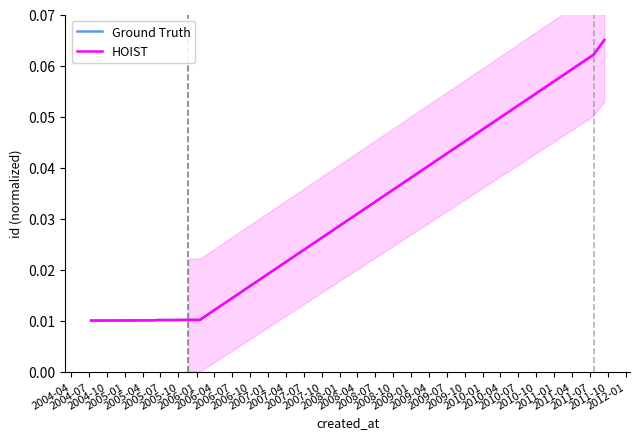

Is this an area chart (filled region under the line)?

No